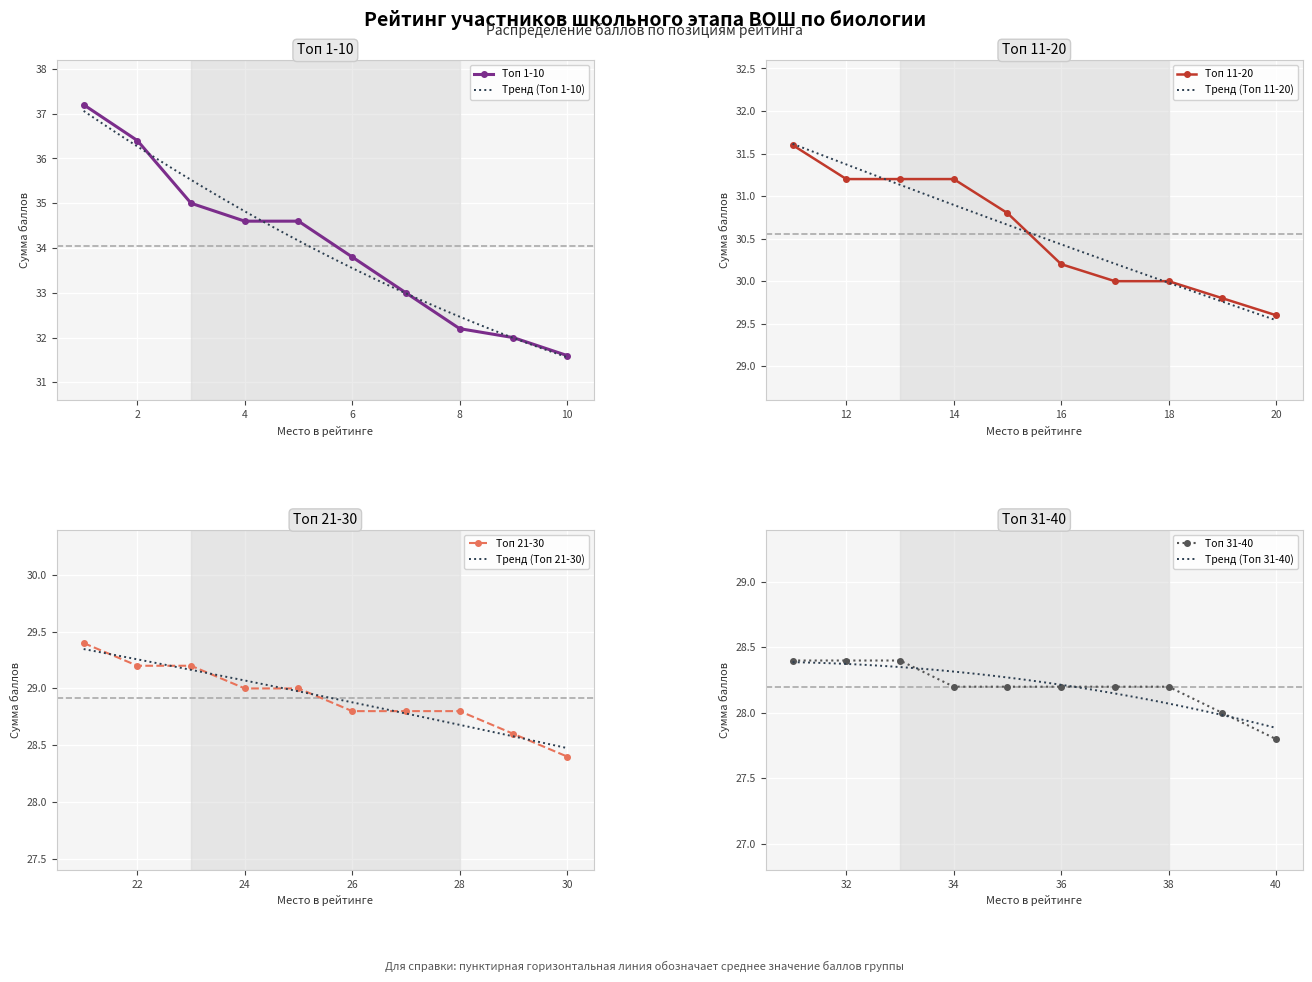

At how many categories does at least one series exceed 36?

2